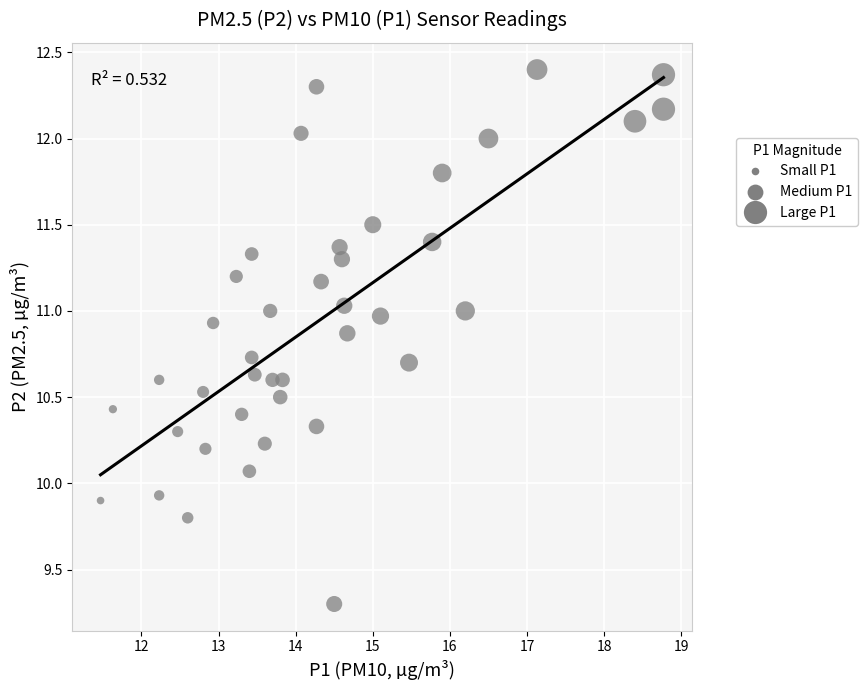

What is the range of Y values (max minus min)?

3.1